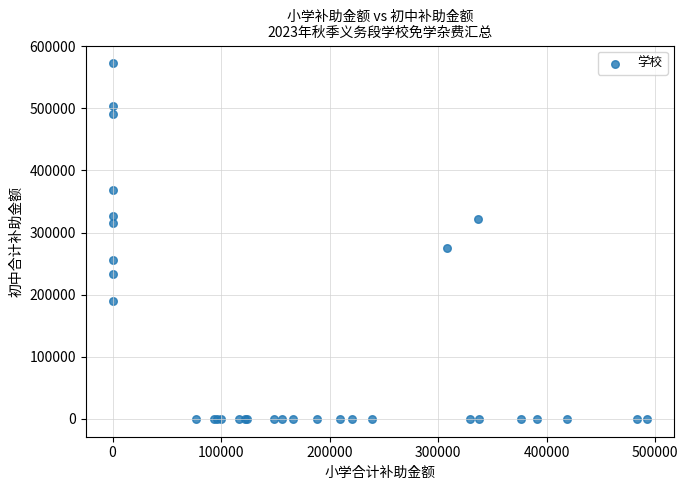

What Y value in the scatter plot is closest to 286117?

274890.6